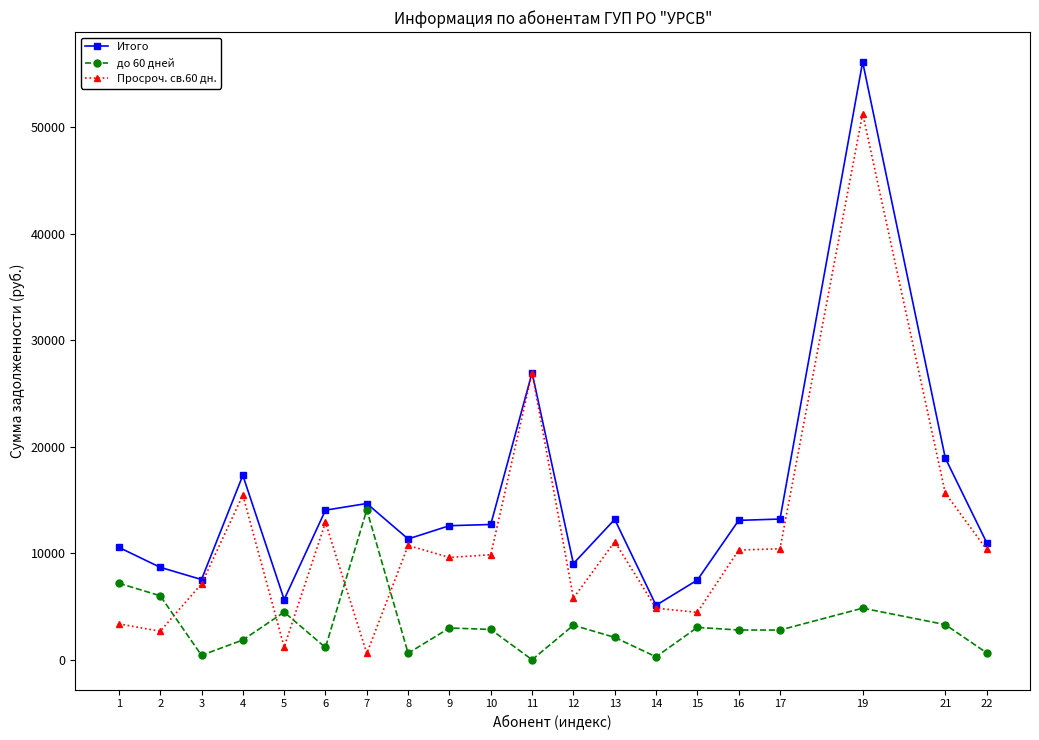

List the series in order of their overall mean, lowest first.

до 60 дней, Просроч. св.60 дн., Итого